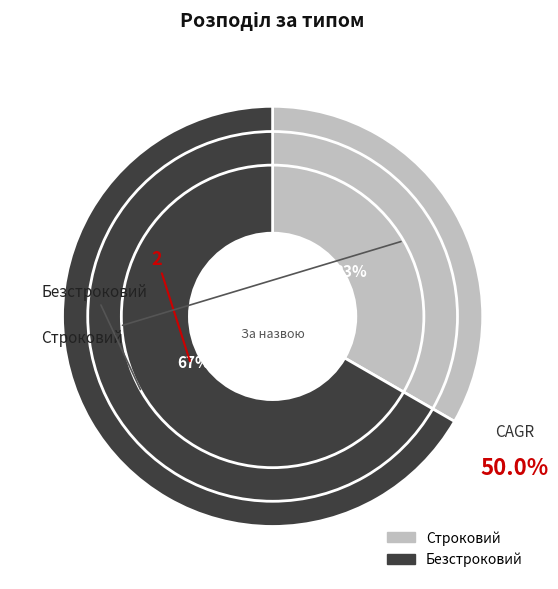

To the nearest percent, what is the combined percentage of Строковий and Безстроковий?

100%